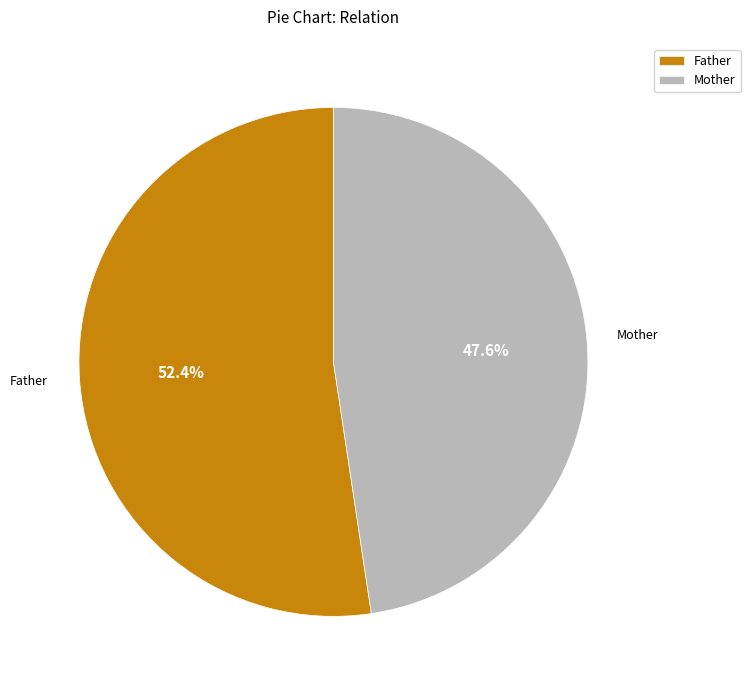

Which category has the smallest portion of the pie?

Mother